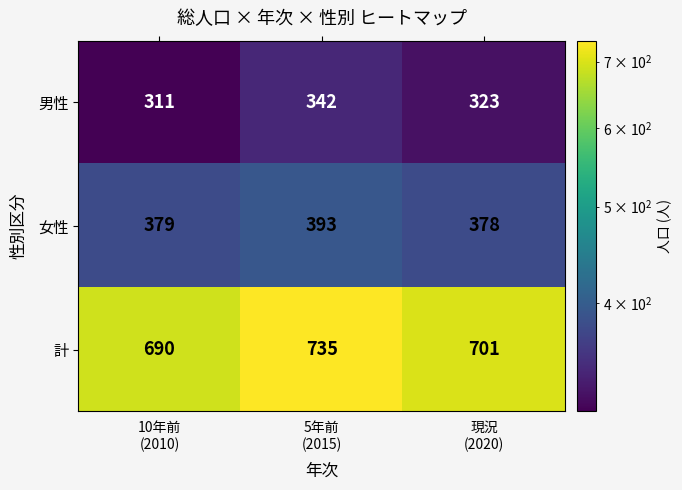

Reading left to right, transcribe all the data shown in this chart.

男性: 311	342	323
女性: 379	393	378
計: 690	735	701